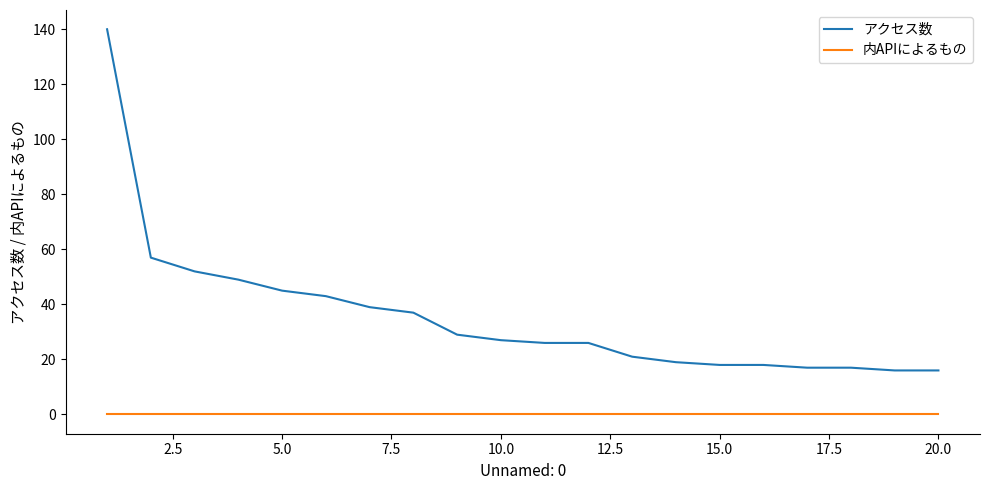

Which series has the largest range (max minus min)?

アクセス数